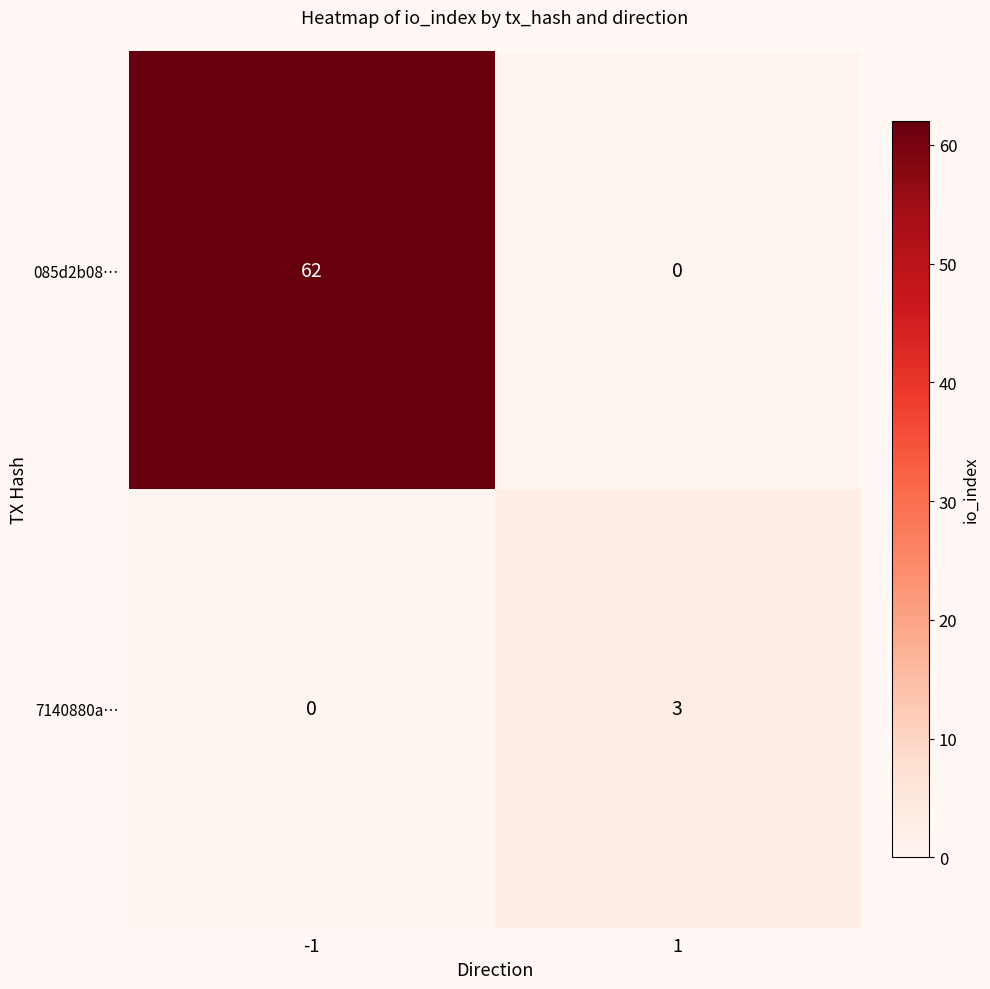

The 7140880a… series shows 1 at -1. True or false?

False